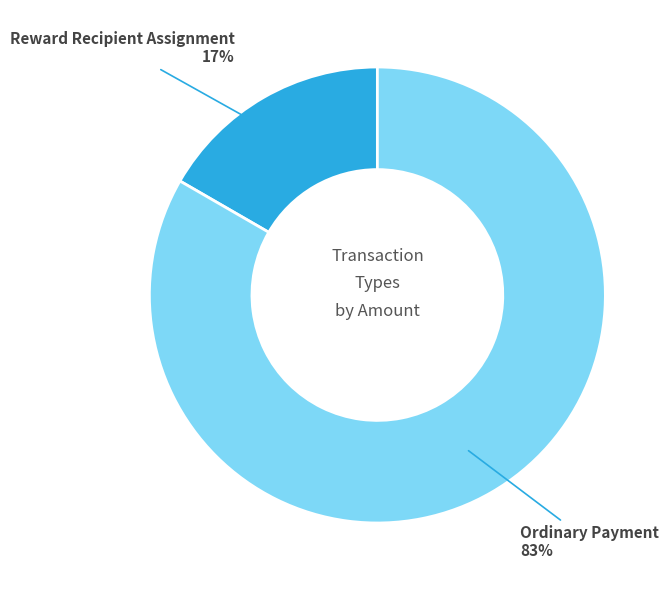

To the nearest percent, what is the average slice percentage?

50%